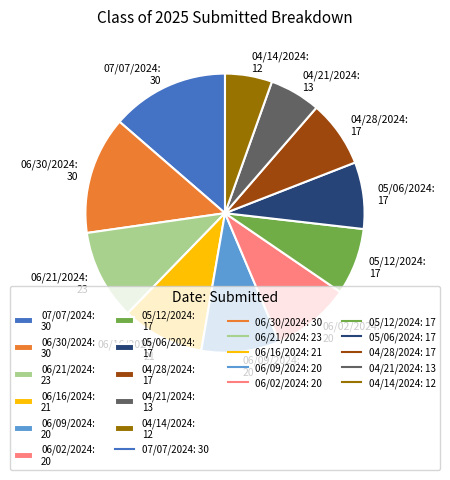

Is 06/16/2024 the majority of the pie?

No